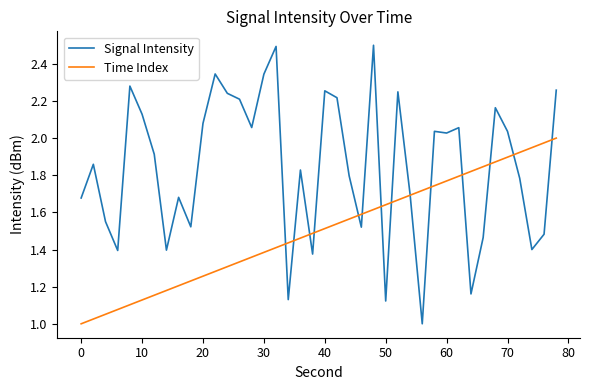

What is the maximum value for Signal Intensity?

2.5